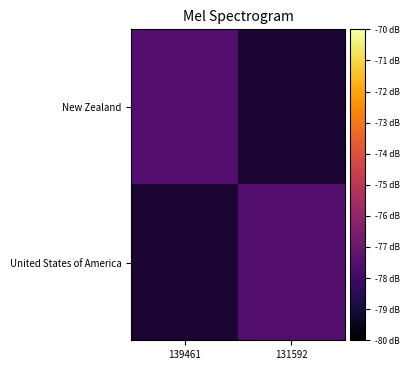

Which label corresponds to the largest value in the chart?

131592